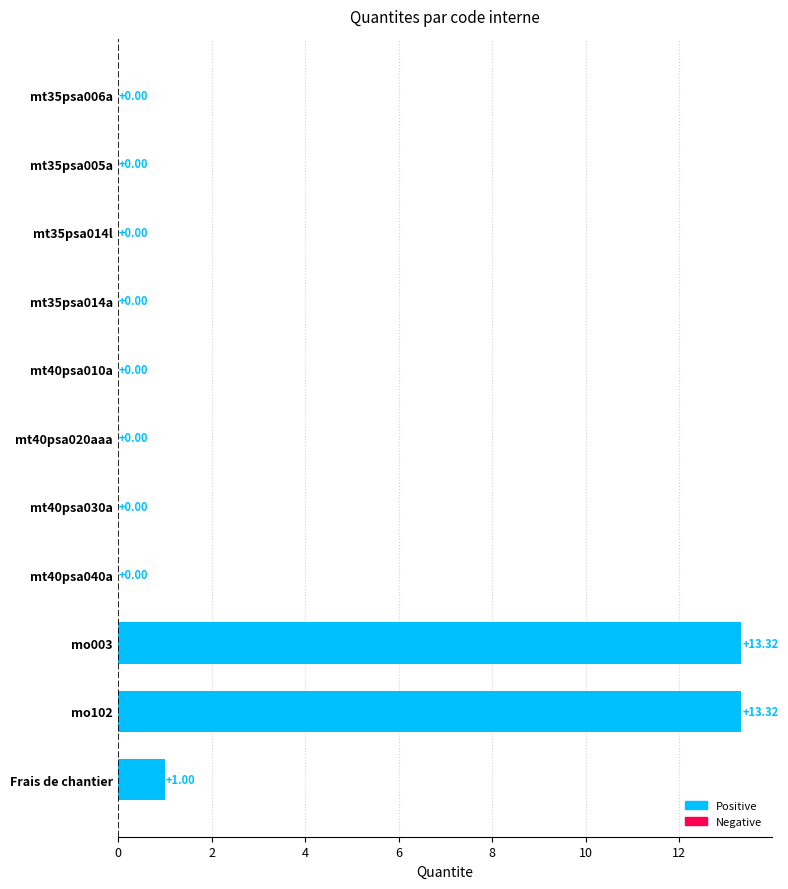

At which label is the value closest to 6?

Frais de chantier